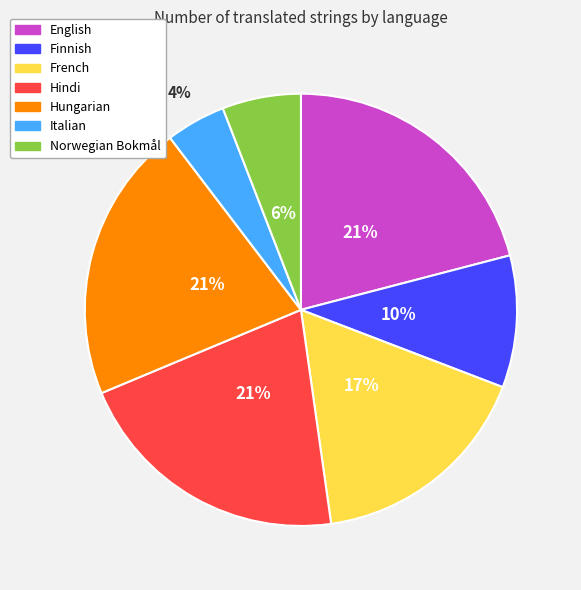

True or false: English accounts for 21% of the total.

True